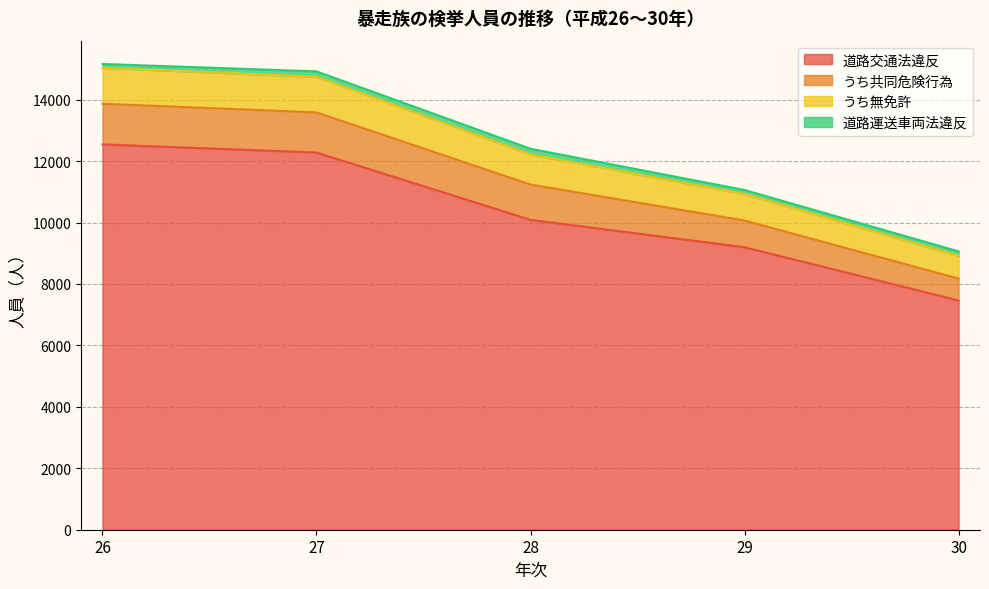

The value of 道路交通法違反 at 27 is 12280. True or false?

True